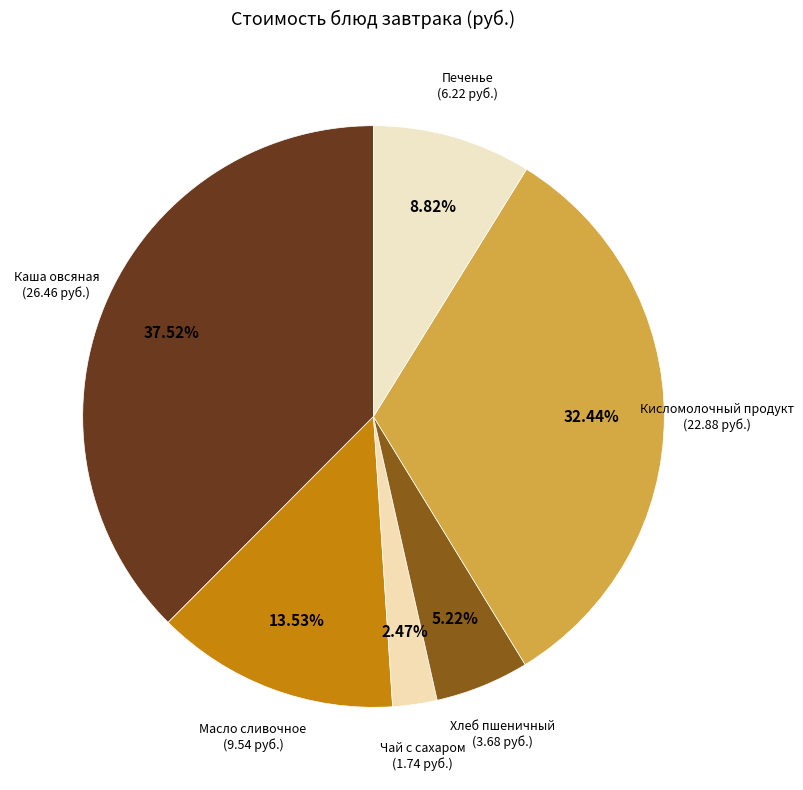

Count the number of slices in the pie.

6